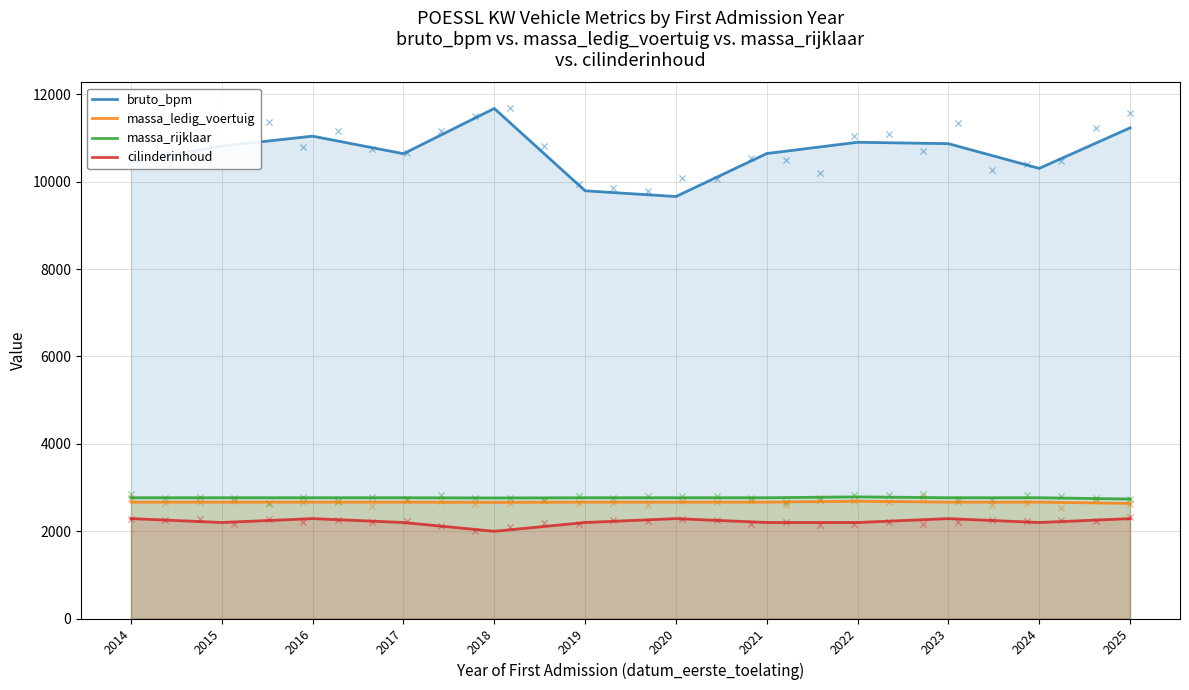

Which series has the largest Y range (max minus min)?

bruto_bpm